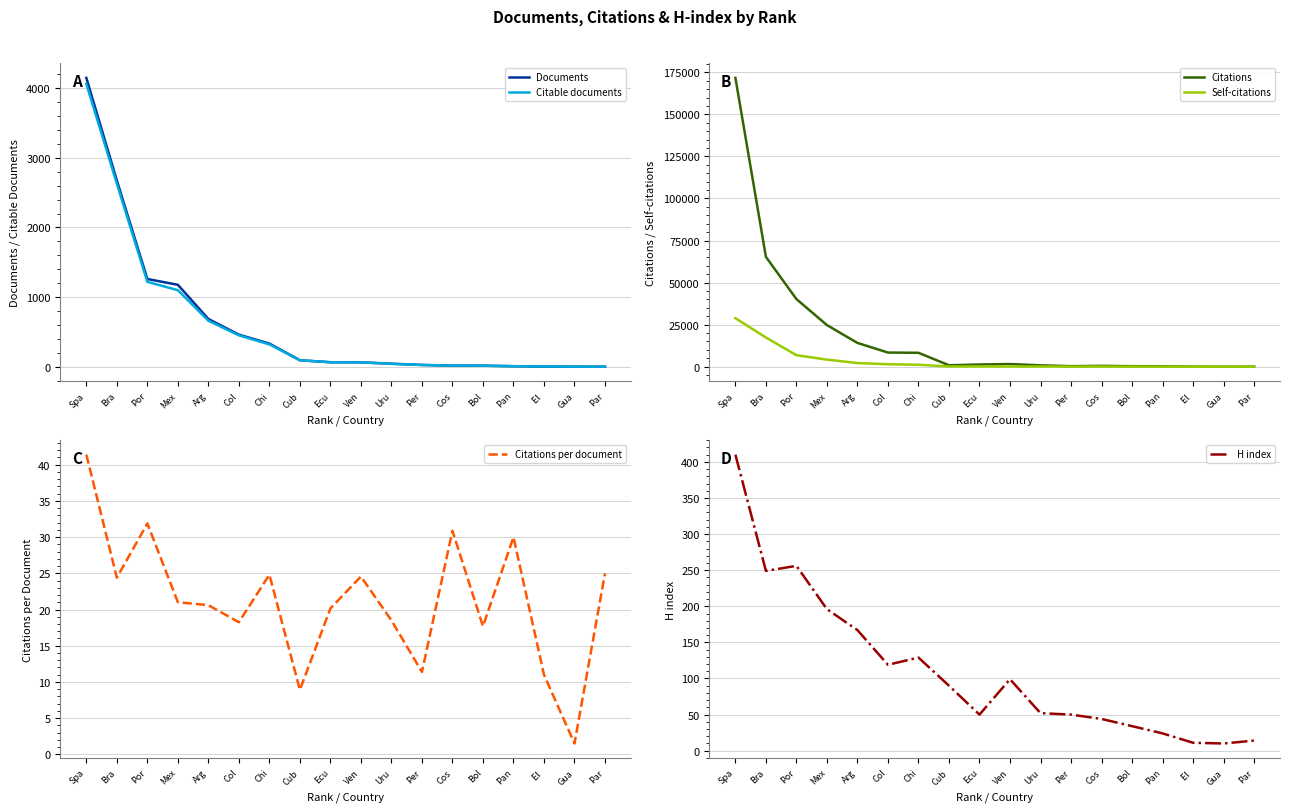

Which series has the widest spread of values?

Citations